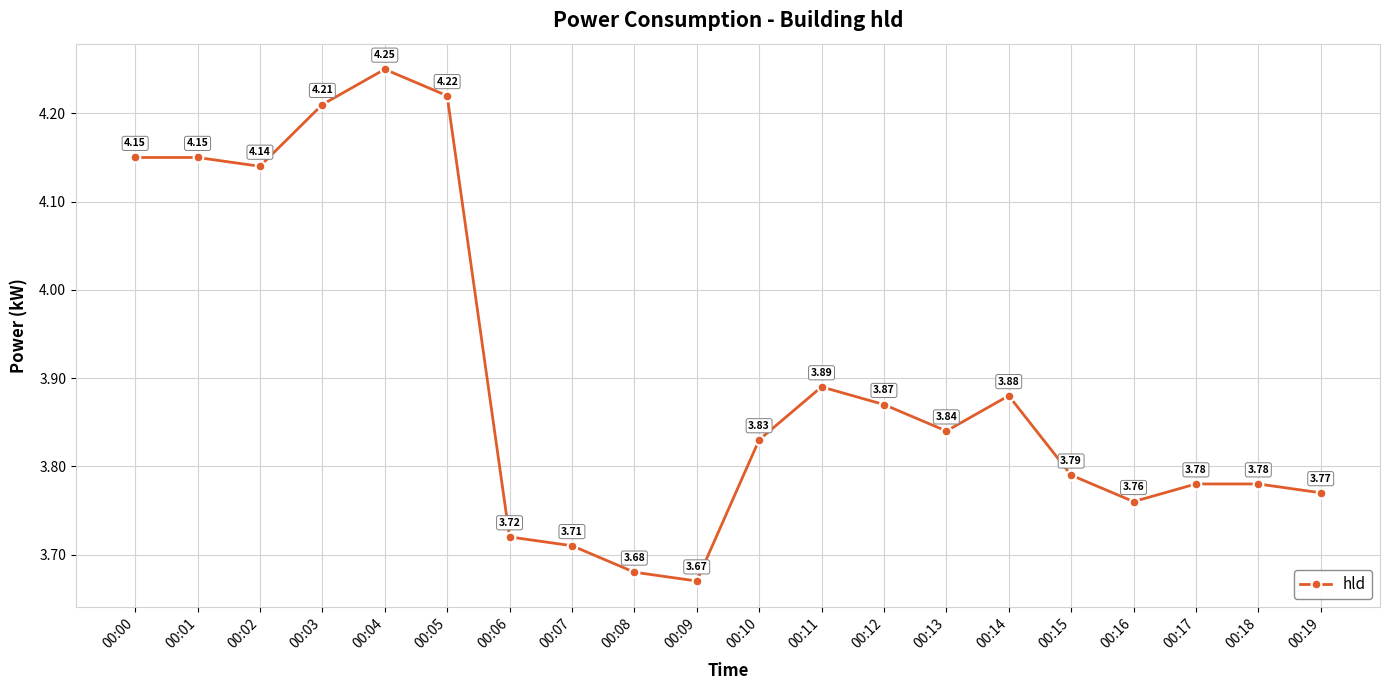

What is the sum of the values at 00:02 and 00:04?

8.4